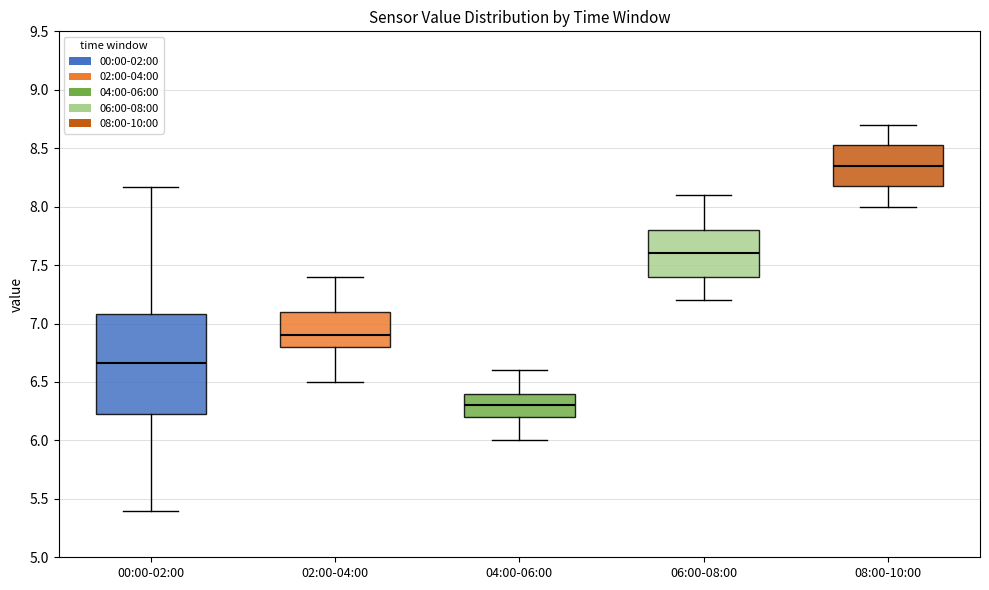

Where does the median line of the box for 06:00-08:00 sit on the y-axis? The values are not printed on the chart, so give them approximately, as read against the axis.

7.60